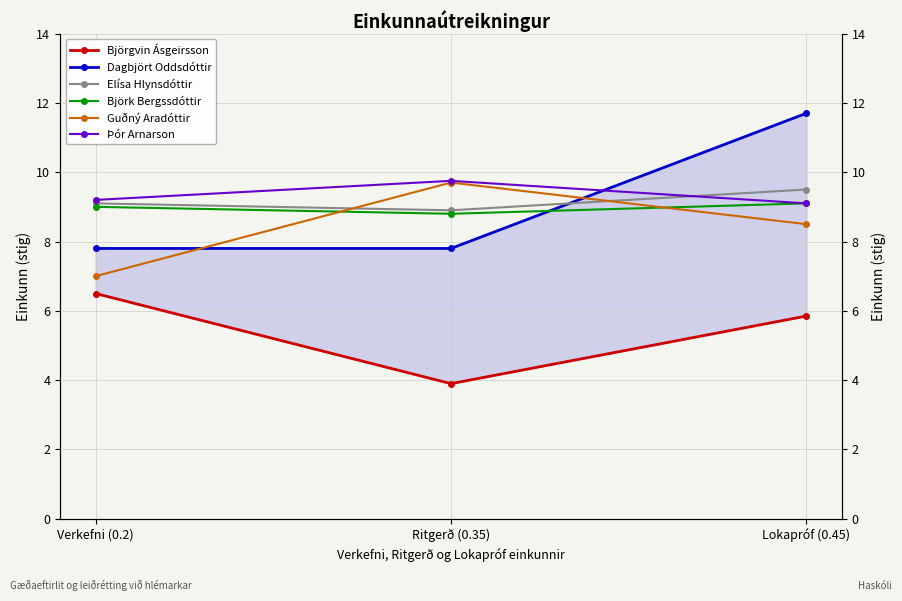

At which category does the chart reach its peak across all series?

Lokapróf (0.45)